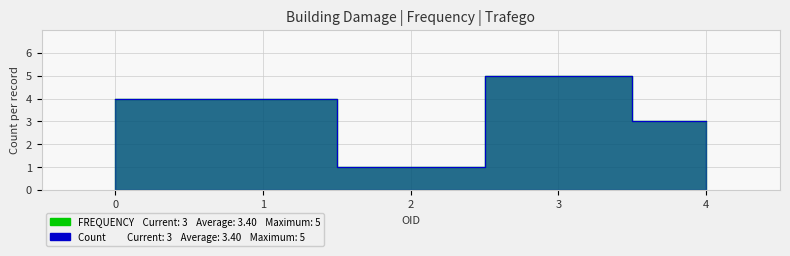

The value of FREQUENCY at 2 is 1. True or false?

False